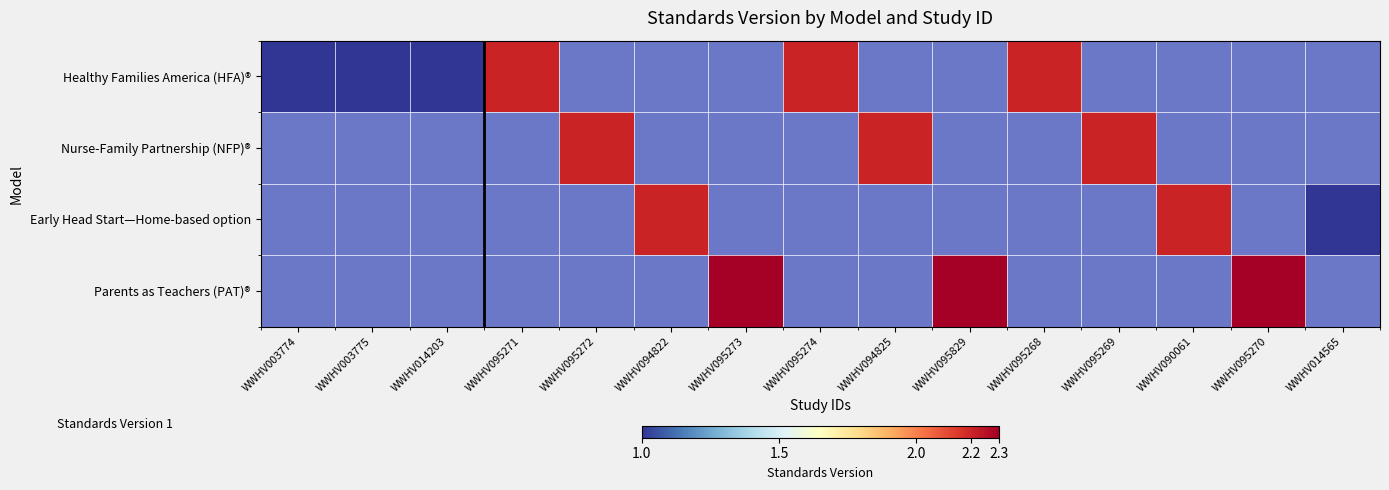

At which category does the chart reach its peak across all series?

WWHV095273